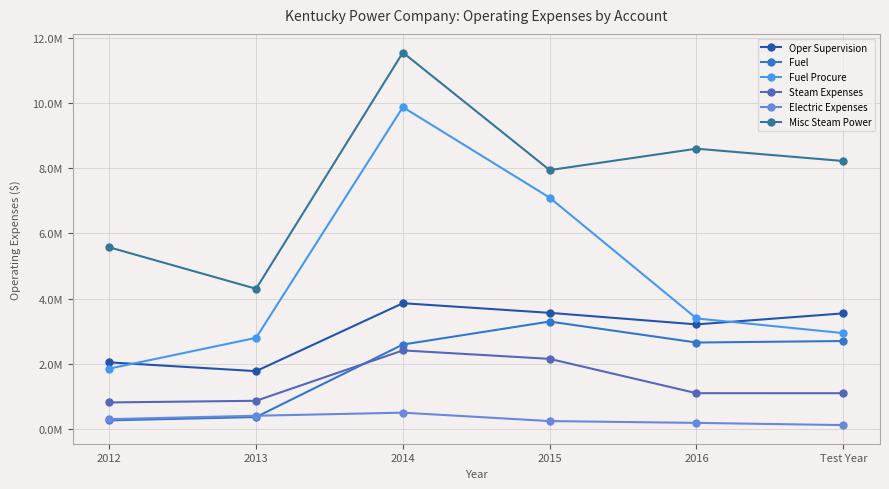

Does the chart have visible grid lines?

Yes